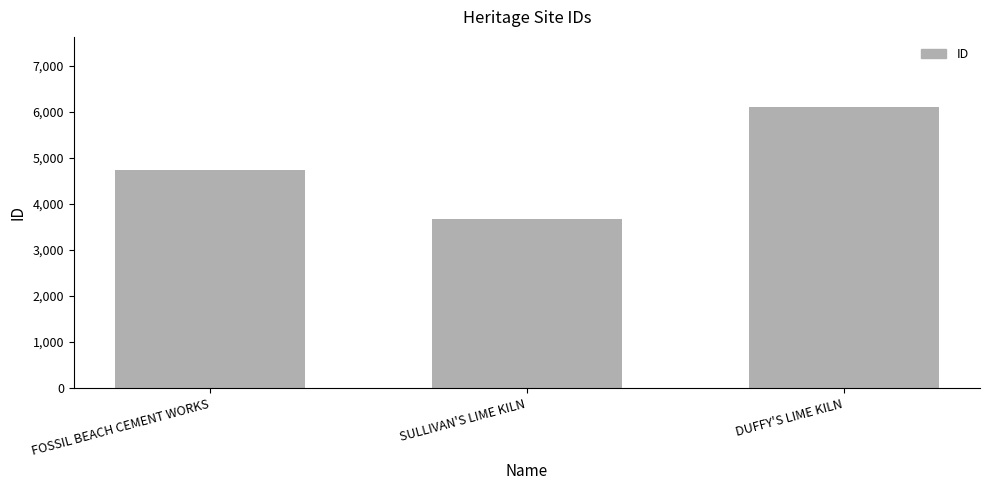

Which label corresponds to the smallest value in the chart?

SULLIVAN'S LIME KILN